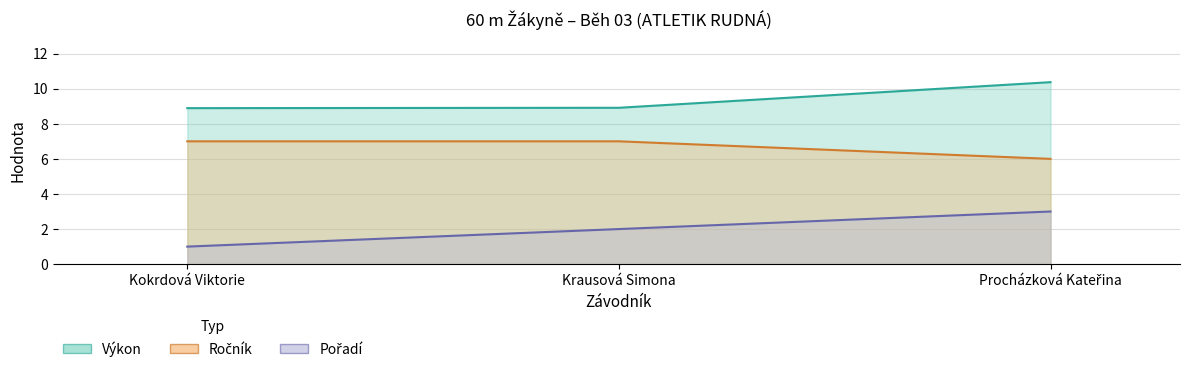

Which label corresponds to the smallest value in the chart?

Kokrdová Viktorie